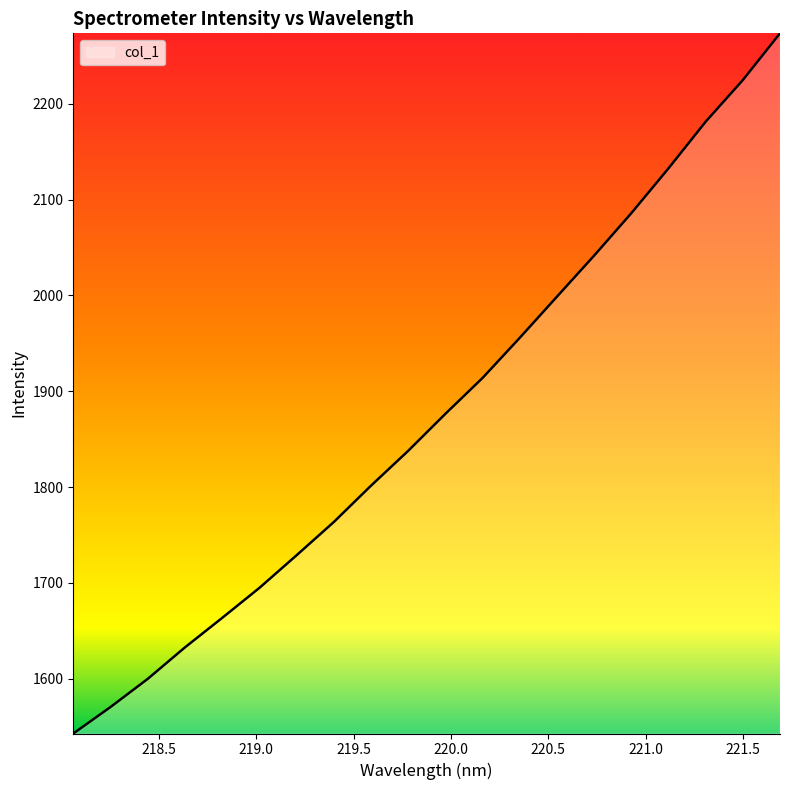

What is the maximum value shown in the chart?

2273.4